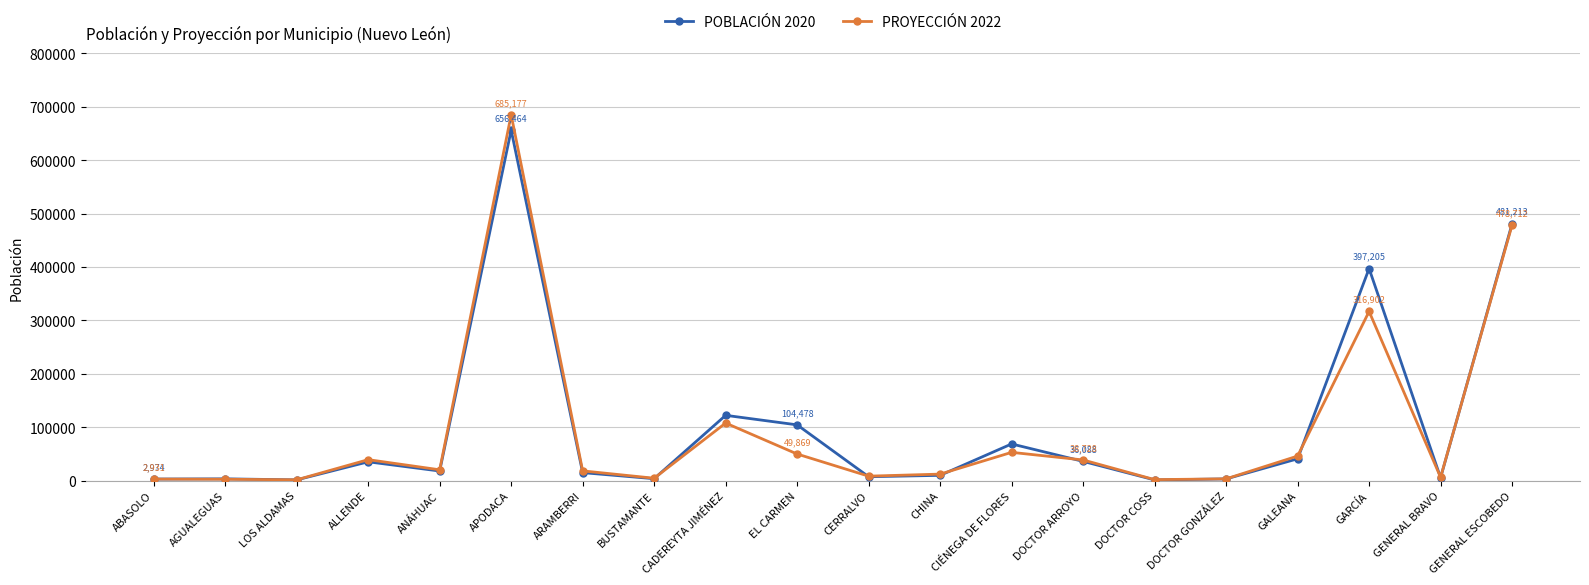

At which label does POBLACIÓN 2020 first exceed 18030?

ALLENDE